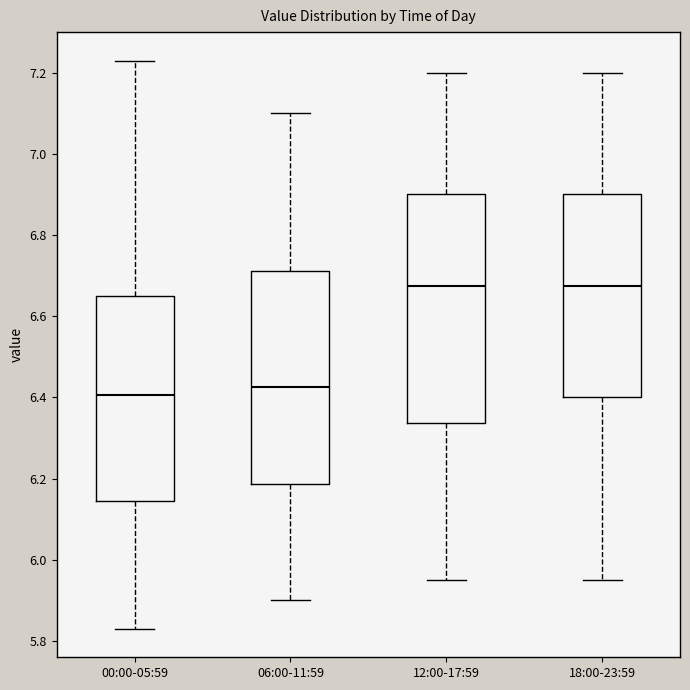

Which box's median line is the lowest?

00:00-05:59